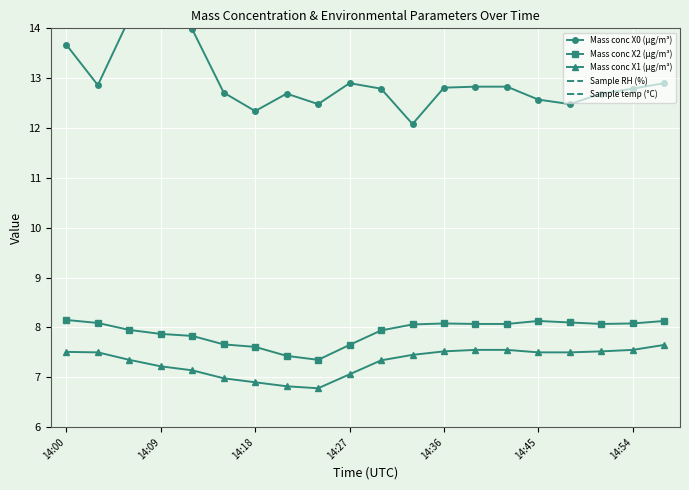

Is it true that Mass conc X2 (μg/m³) equals 8.1 at 14:45?

True